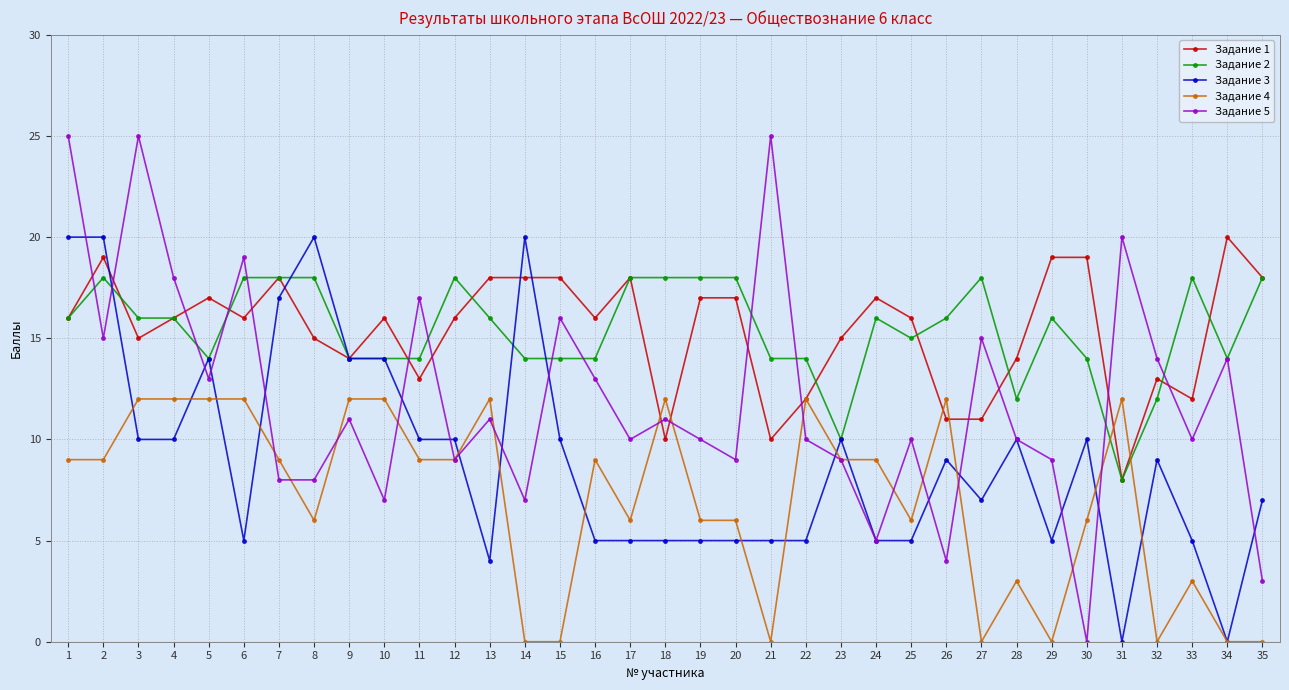

What is the total value across all series at 18?

56